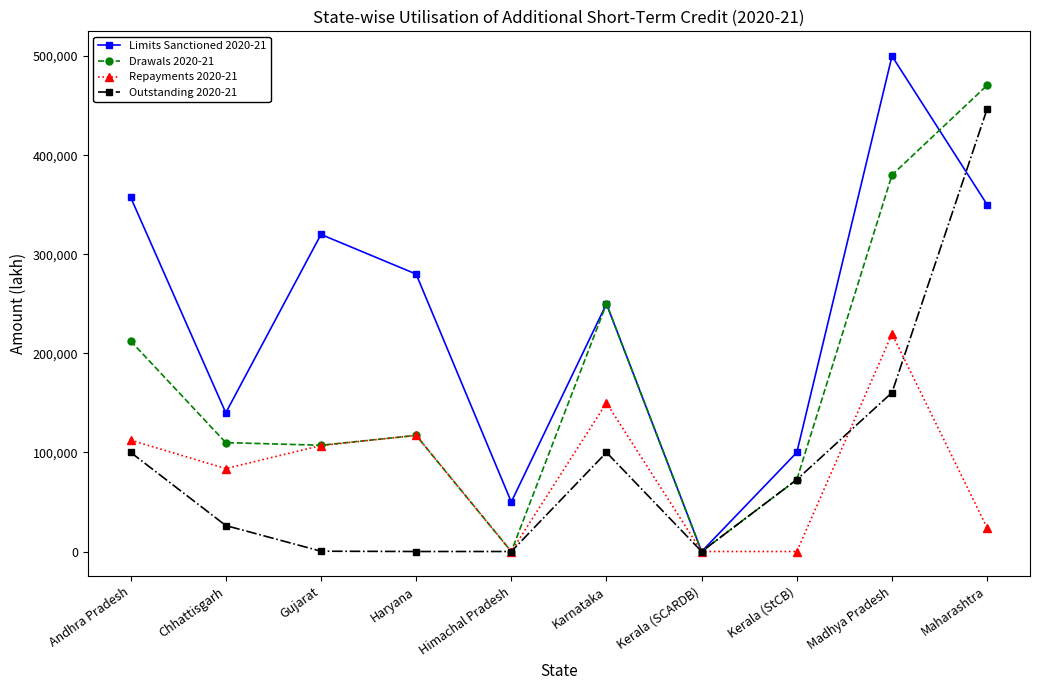

What is the sum of the Repayments 2020-21 values at Karnataka and Gujarat?

256929